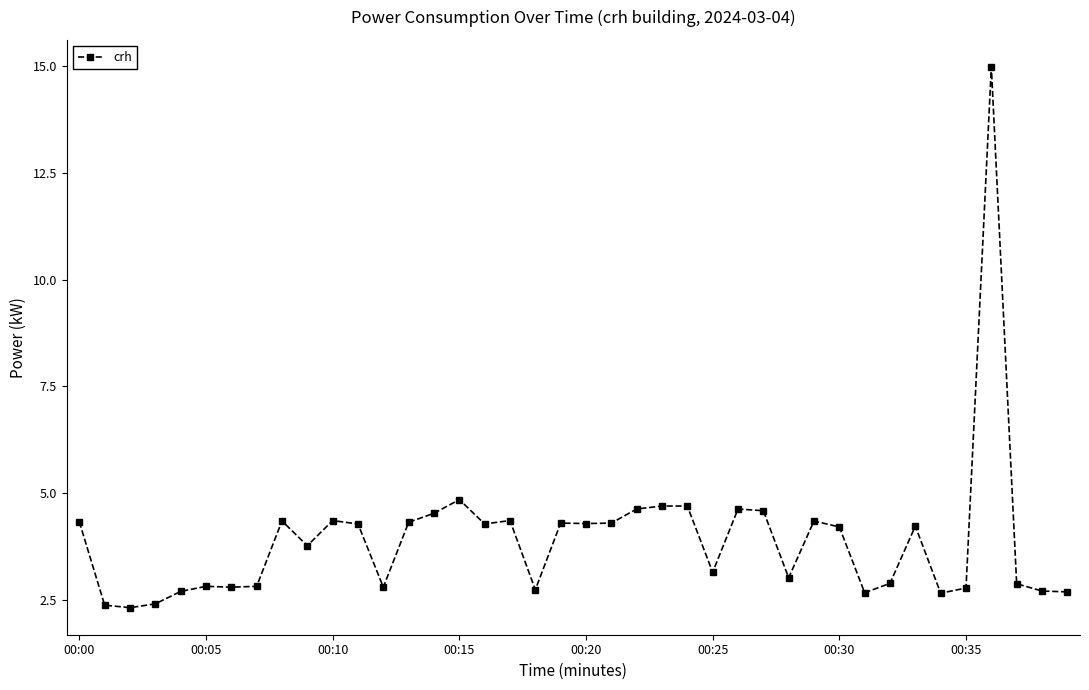

What is the minimum value shown in the chart?

2.3